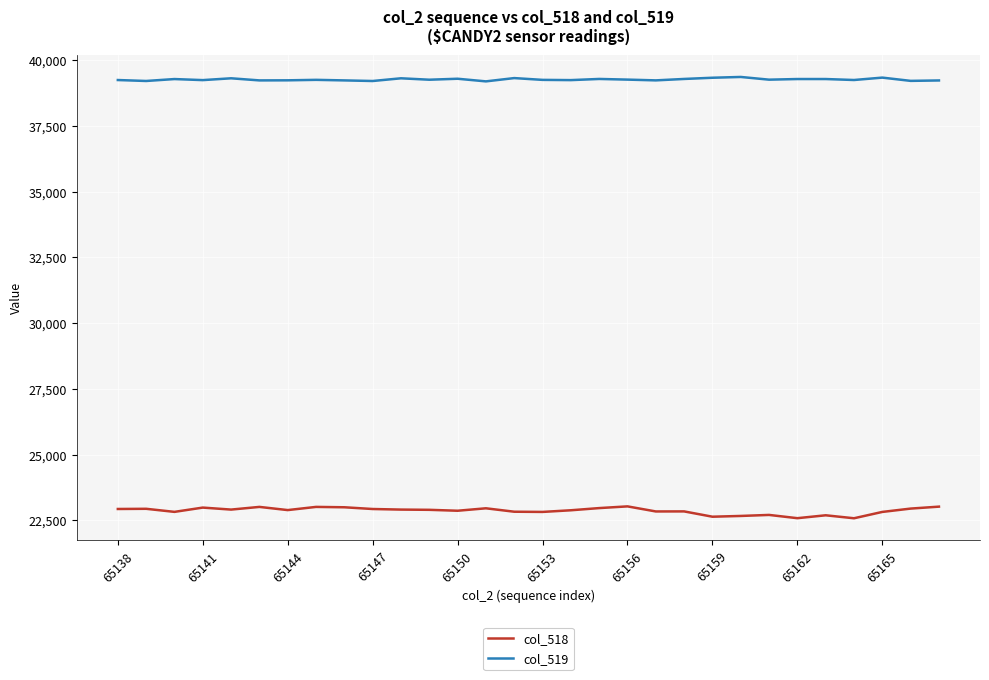

How many series are shown in this chart?

2